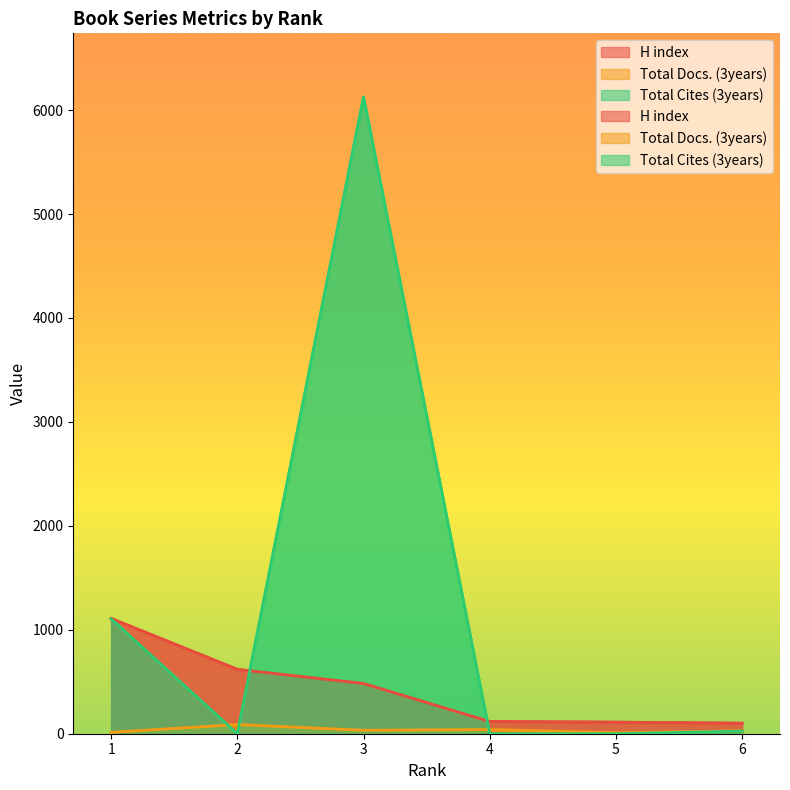

What is the average value of the Total Docs. (3years) series?

35